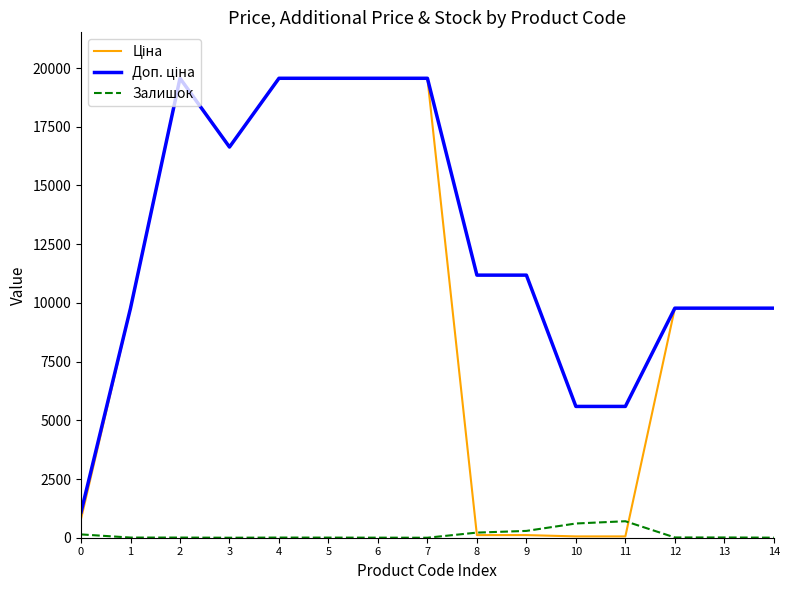

What is the difference between the highest and lowest values at 7?

19564.9